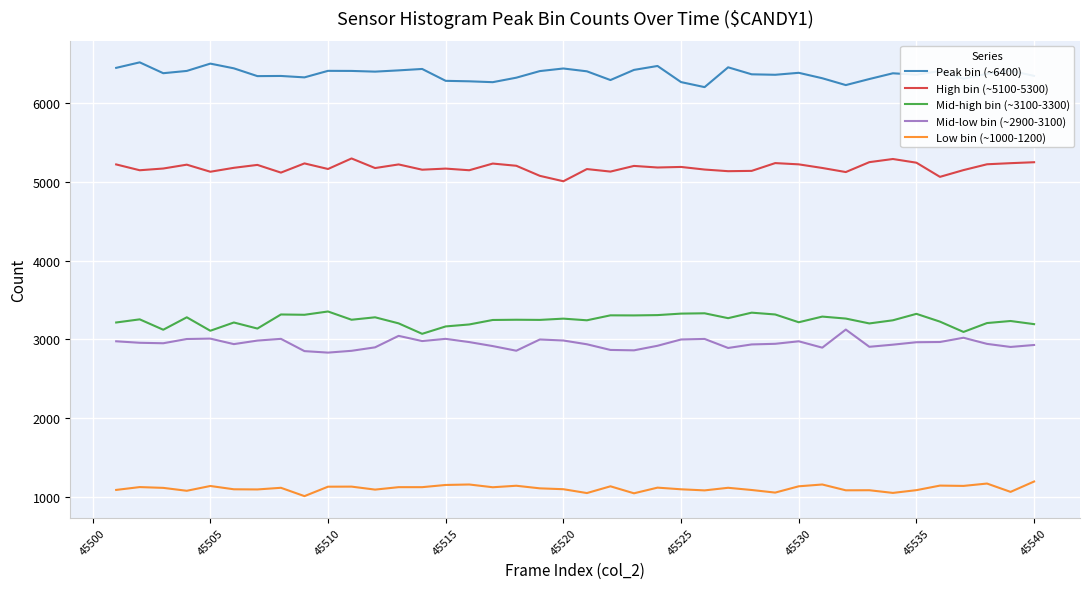

True or false: Low bin (~1000-1200) and Mid-low bin (~2900-3100) intersect in this chart.

False